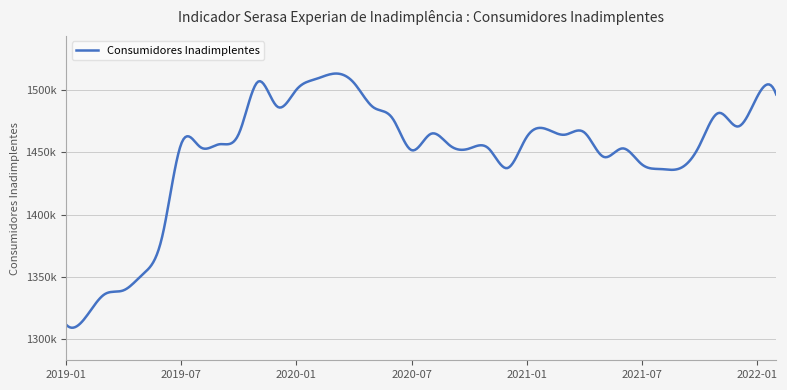

Does the chart have visible grid lines?

Yes